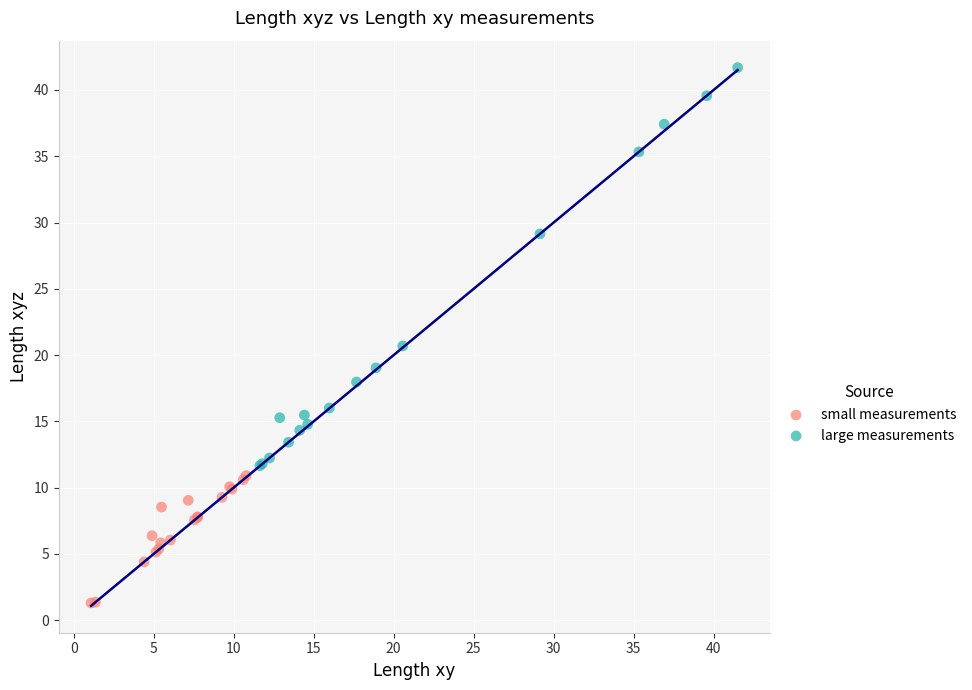

Which series reaches the maximum Y coordinate?

large measurements